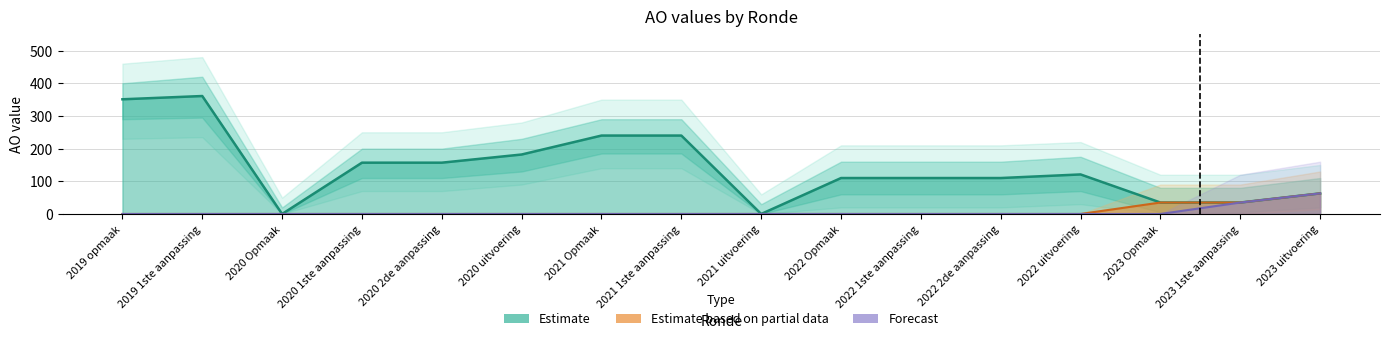

What is the total value across all series at 2019 opmaak?

351